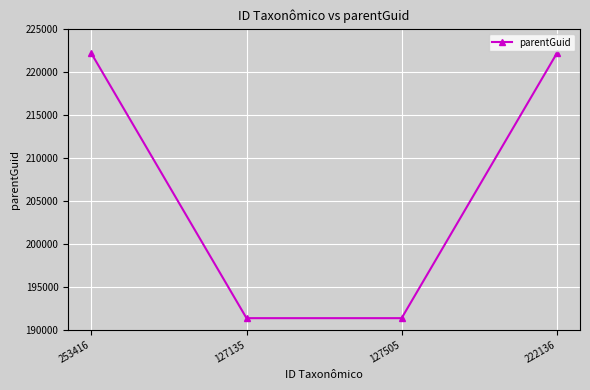

Reading left to right, what are all the values shown in this chart?

253416=222133	127135=191341	127505=191341	222136=222133